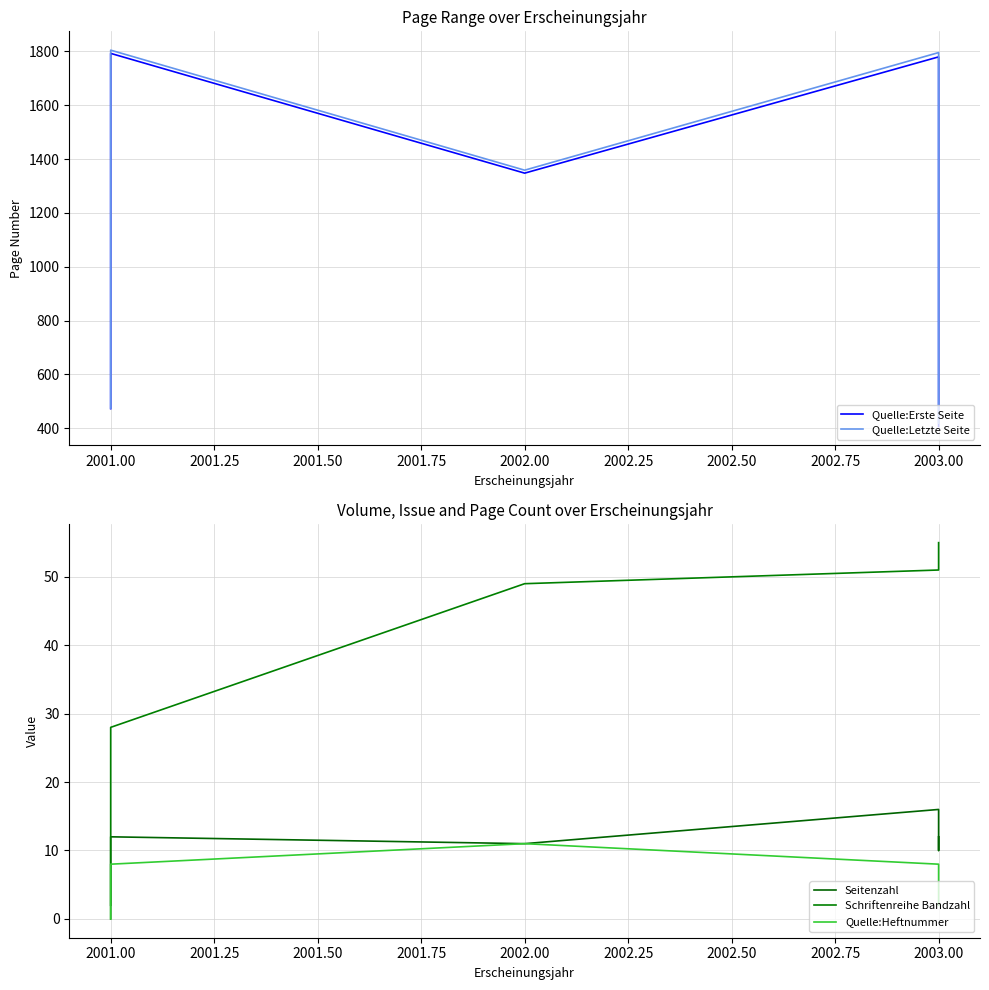

How many lines are shown in the chart?

5